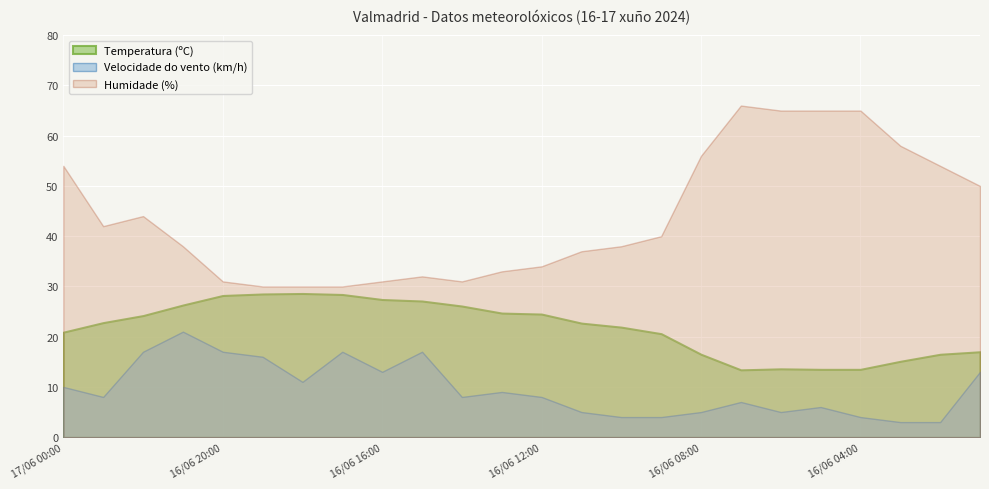

What are all the series names shown in the legend?

Temperatura (ºC), Velocidade do vento (km/h), Humidade (%)